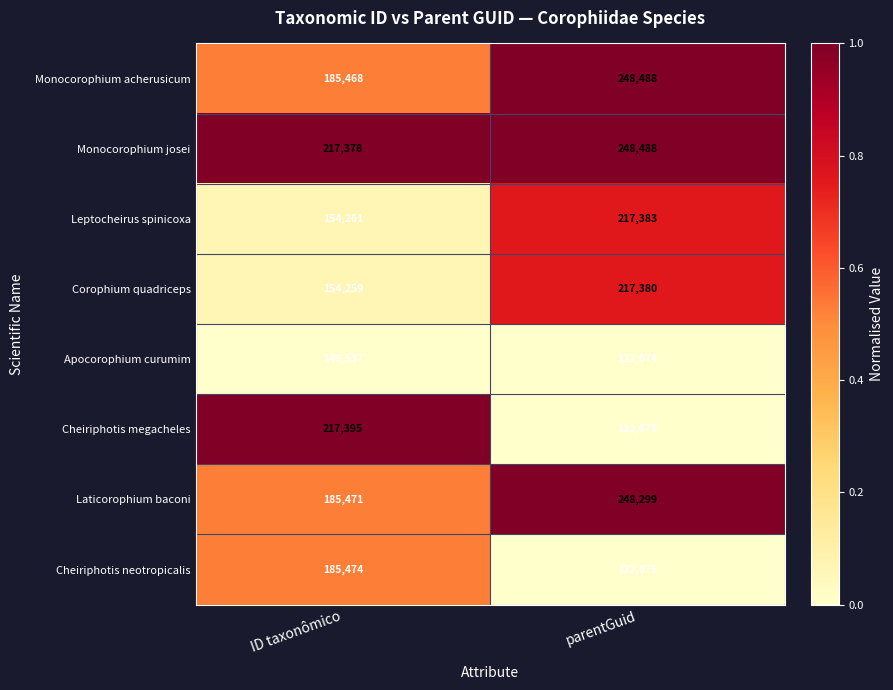

Reading left to right, what are all the values shown in this chart?

Monocorophium acherusicum: ID taxonômico=185468	parentGuid=248488
Monocorophium josei: ID taxonômico=217378	parentGuid=248488
Leptocheirus spinicoxa: ID taxonômico=154261	parentGuid=217383
Corophium quadriceps: ID taxonômico=154259	parentGuid=217380
Apocorophium curumim: ID taxonômico=149537	parentGuid=122074
Cheiriphotis megacheles: ID taxonômico=217395	parentGuid=122075
Laticorophium baconi: ID taxonômico=185471	parentGuid=248299
Cheiriphotis neotropicalis: ID taxonômico=185474	parentGuid=122075